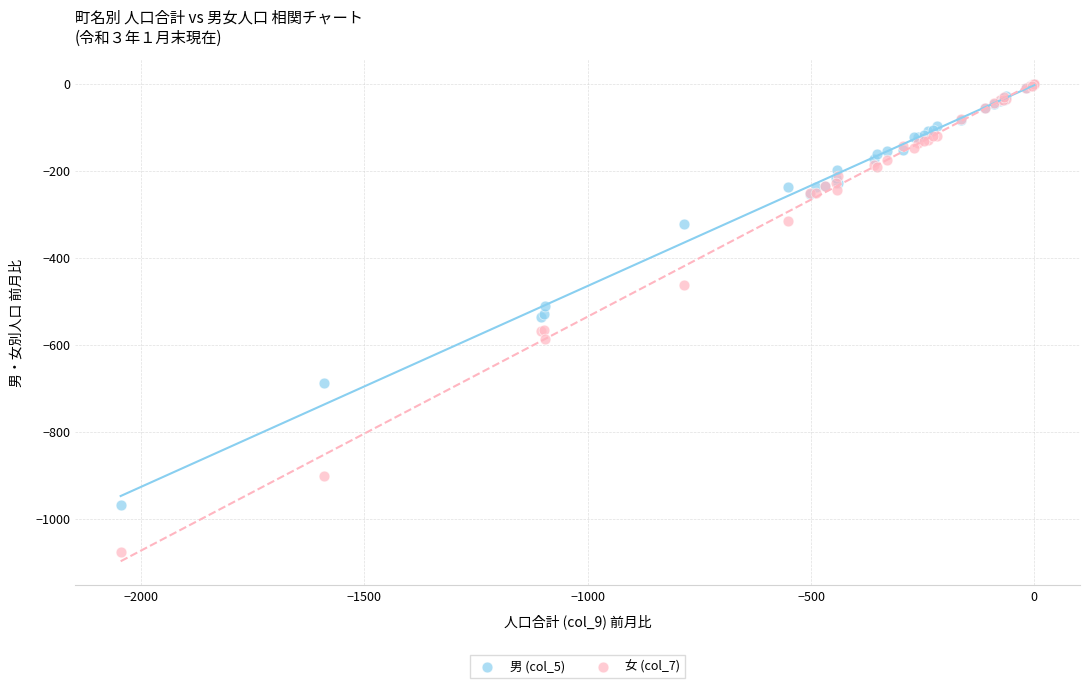

What are all the series names shown in the legend?

男 (col_5), 女 (col_7)